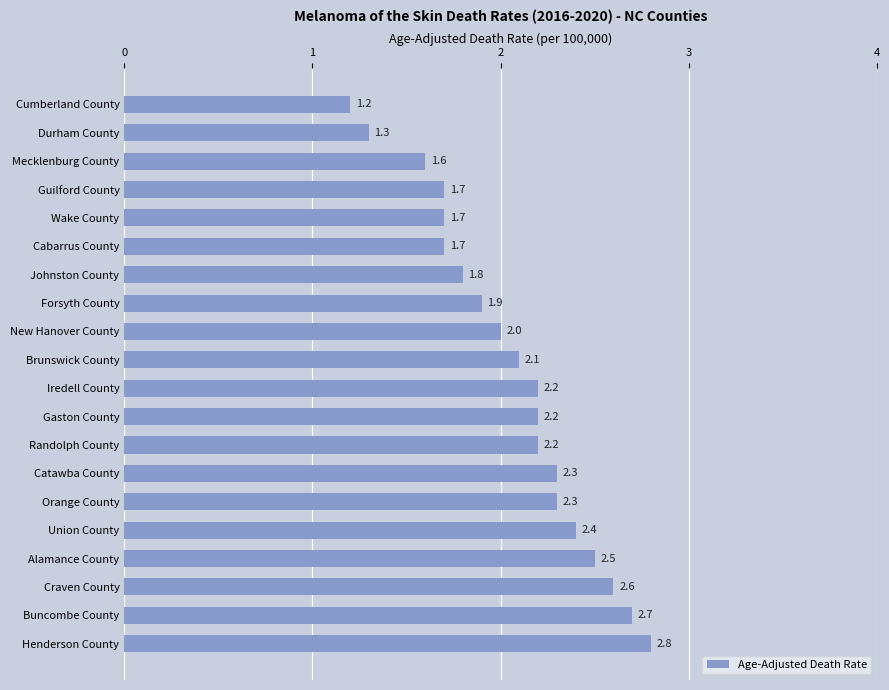

What is the difference between the maximum and minimum values?

1.6